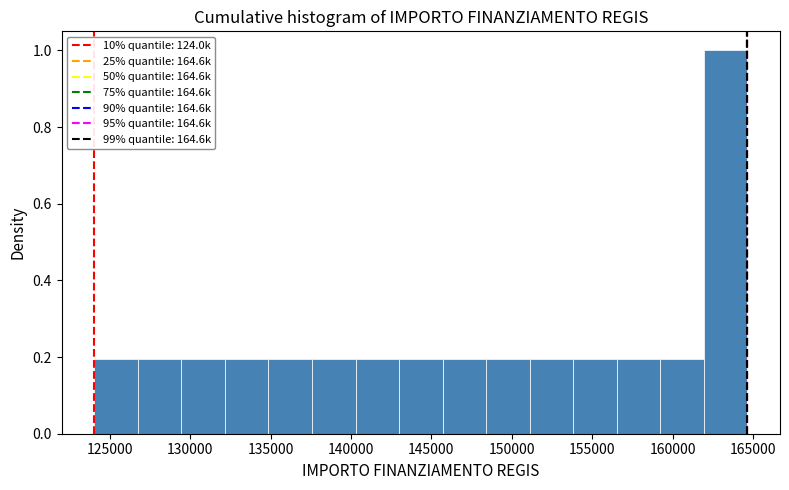

What is the height of the bar covering 137500 to 140500 on the x-axis? Neither the bar edges nor the heights are printed on the chart, so give them approximately, as read against the axes.

0.2